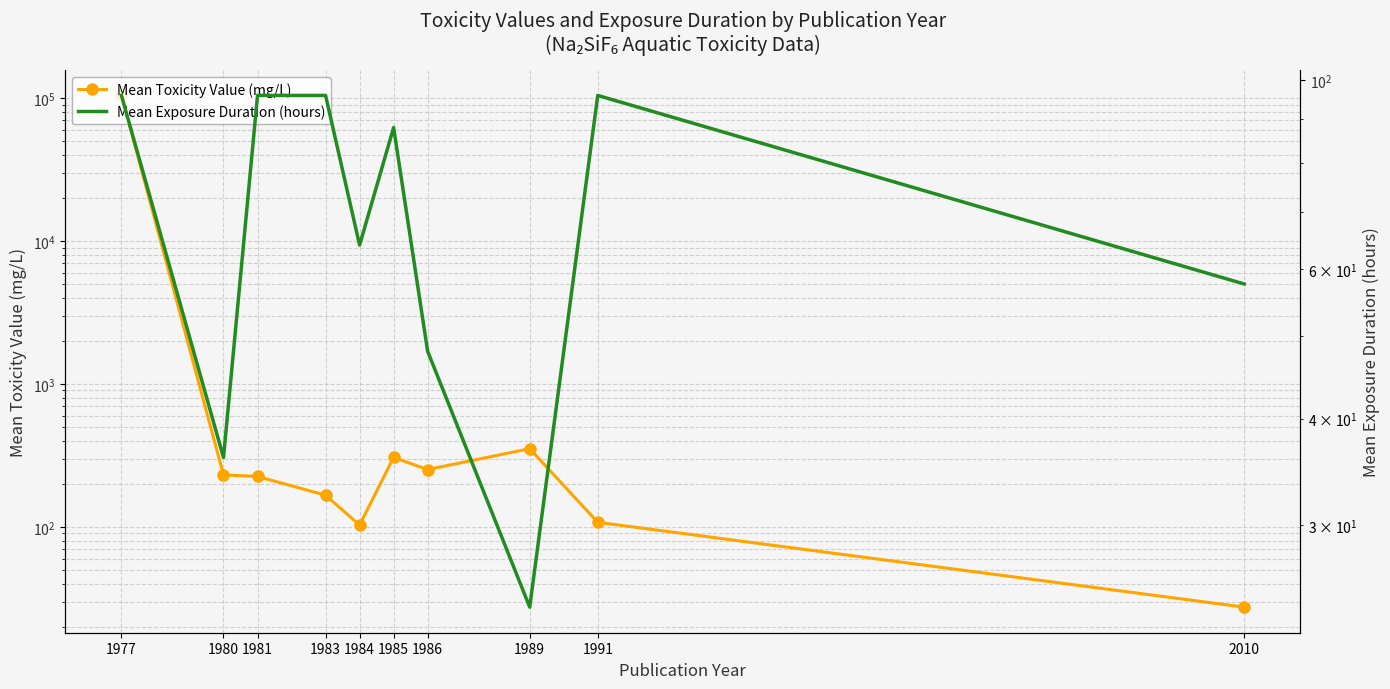

Between 1980 and 2010, which series saw the biggest shift?

Mean Toxicity Value (mg/L)